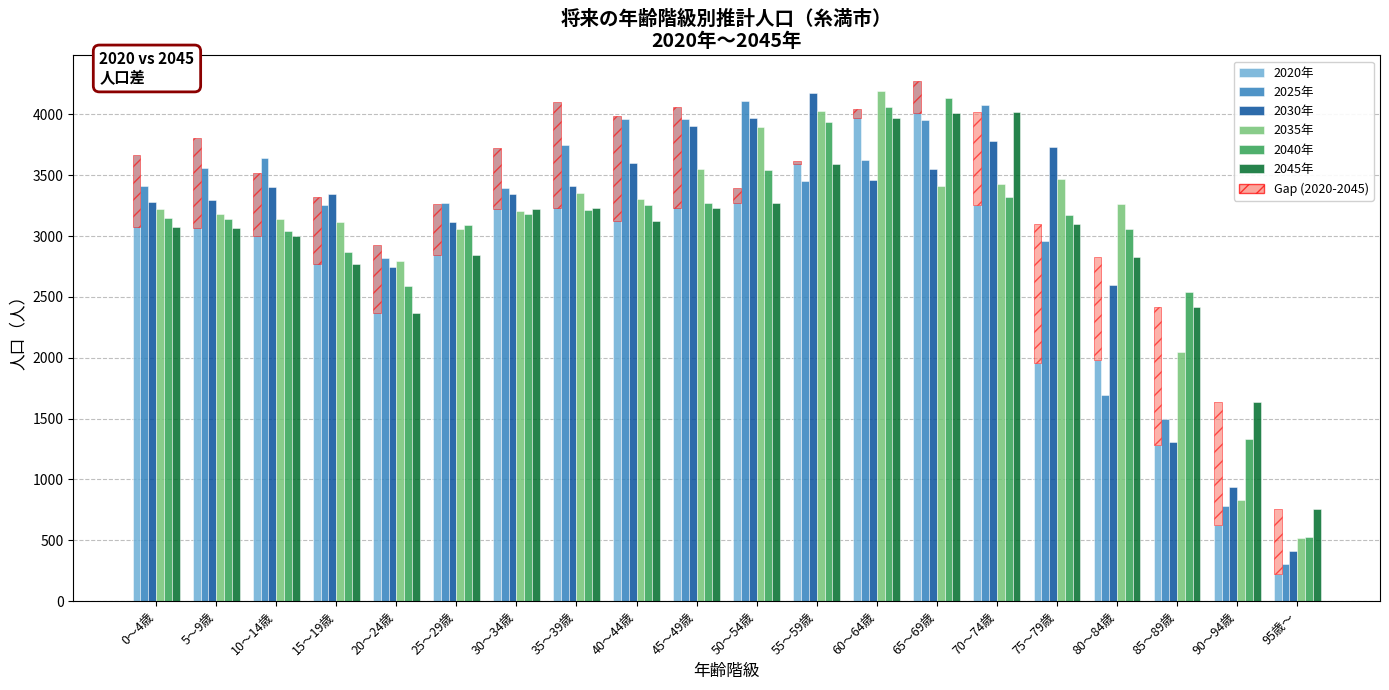

True or false: 2030年 has a value of 1781 at 65～69歳.

False